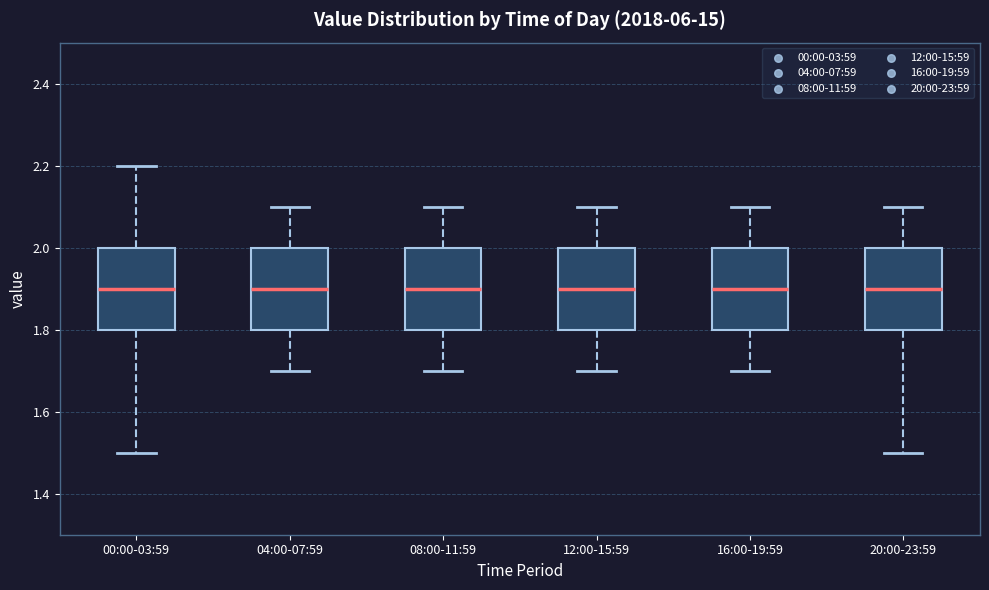

Reading left to right, transcribe this box plot: for each box, give where its median line is, the range the box spans, and where its two whiskers end, as read against the y-axis. The values are not printed on the chart, so give them approximately, as read against the axis.

00:00-03:59: median 1.9, box 1.8 to 2.0, whiskers 1.5 to 2.2
04:00-07:59: median 1.9, box 1.8 to 2.0, whiskers 1.7 to 2.1
08:00-11:59: median 1.9, box 1.8 to 2.0, whiskers 1.7 to 2.1
12:00-15:59: median 1.9, box 1.8 to 2.0, whiskers 1.7 to 2.1
16:00-19:59: median 1.9, box 1.8 to 2.0, whiskers 1.7 to 2.1
20:00-23:59: median 1.9, box 1.8 to 2.0, whiskers 1.5 to 2.1